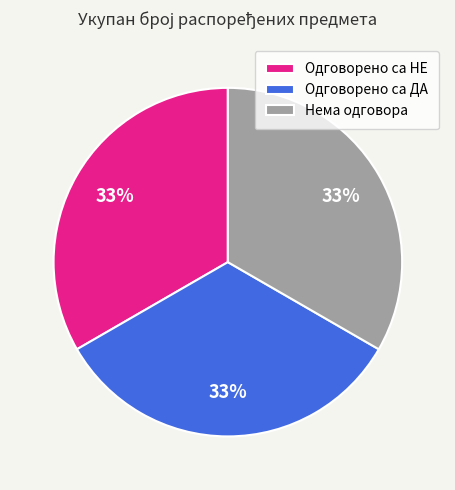

Approximately how many times larger is the value at Одговорено са ДА compared to Нема одговора?

1.0